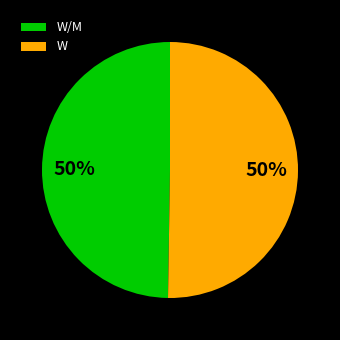

What is the ratio of the value at W/M to the value at W?

1.0